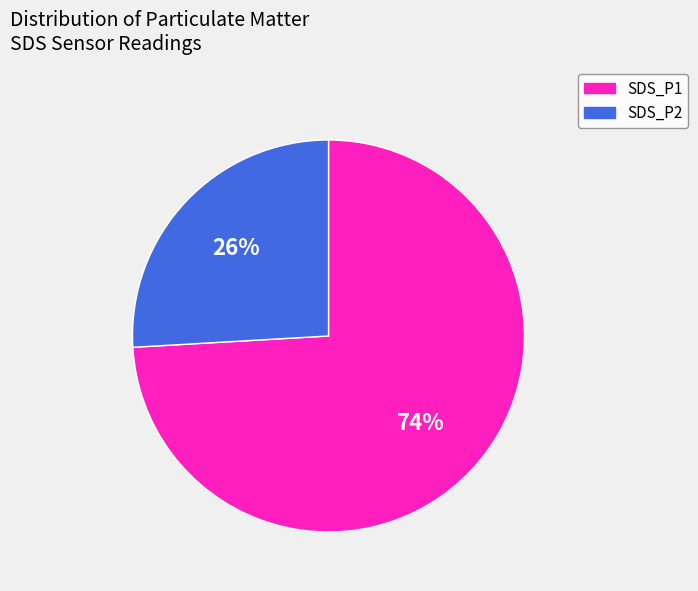

True or false: SDS_P2 accounts for 26% of the total.

True